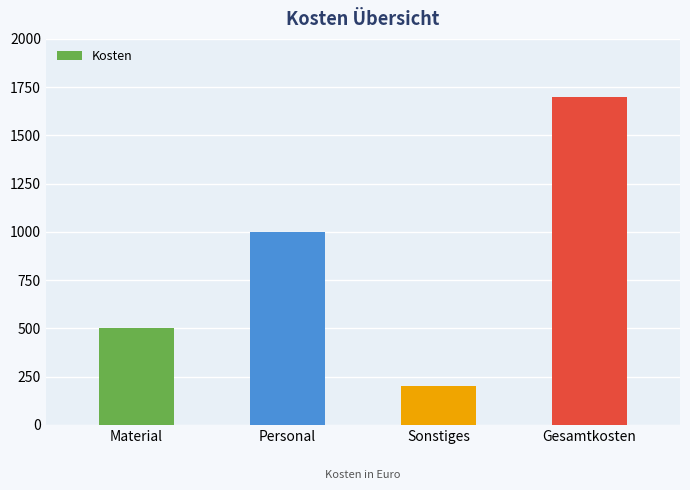

What is the ratio of the value at Gesamtkosten to the value at Personal?

1.7